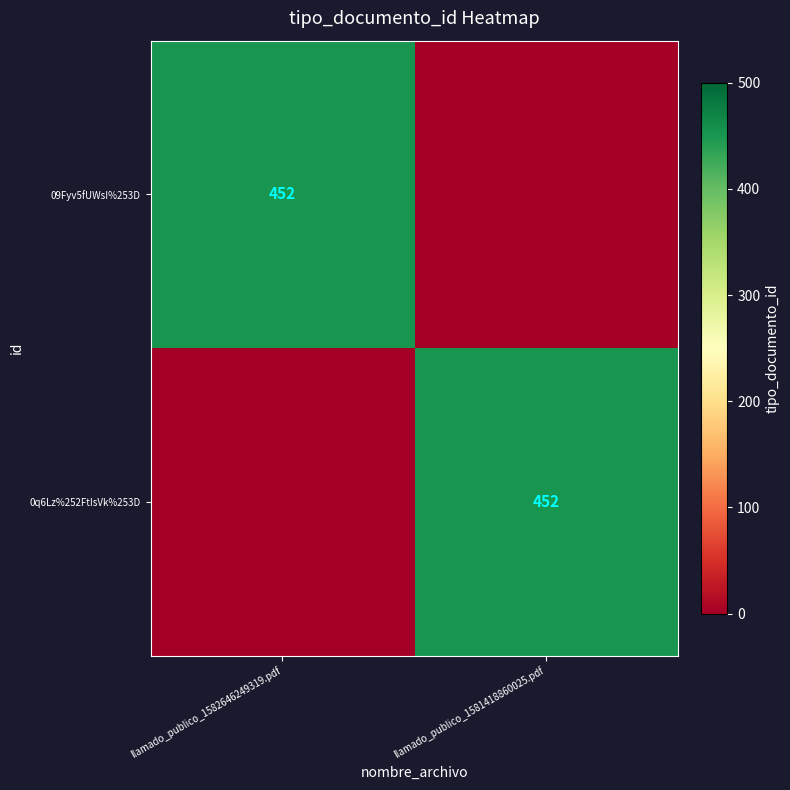

Between llamado_publico_1582646249319.pdf and llamado_publico_1581418860025.pdf, which is larger?

llamado_publico_1582646249319.pdf